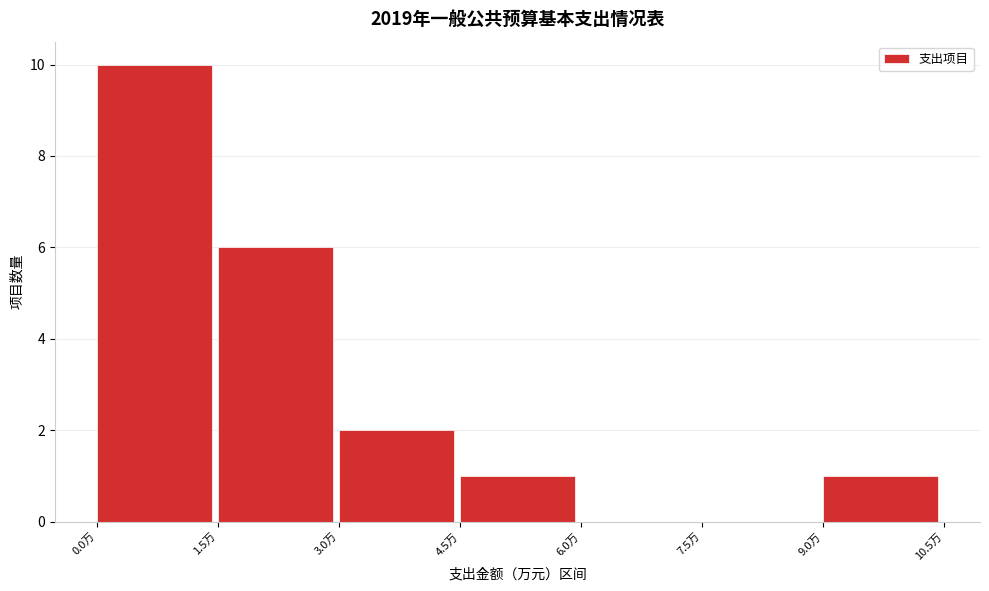

Which range on the x-axis has the tallest bar?

0.0 to 1.5